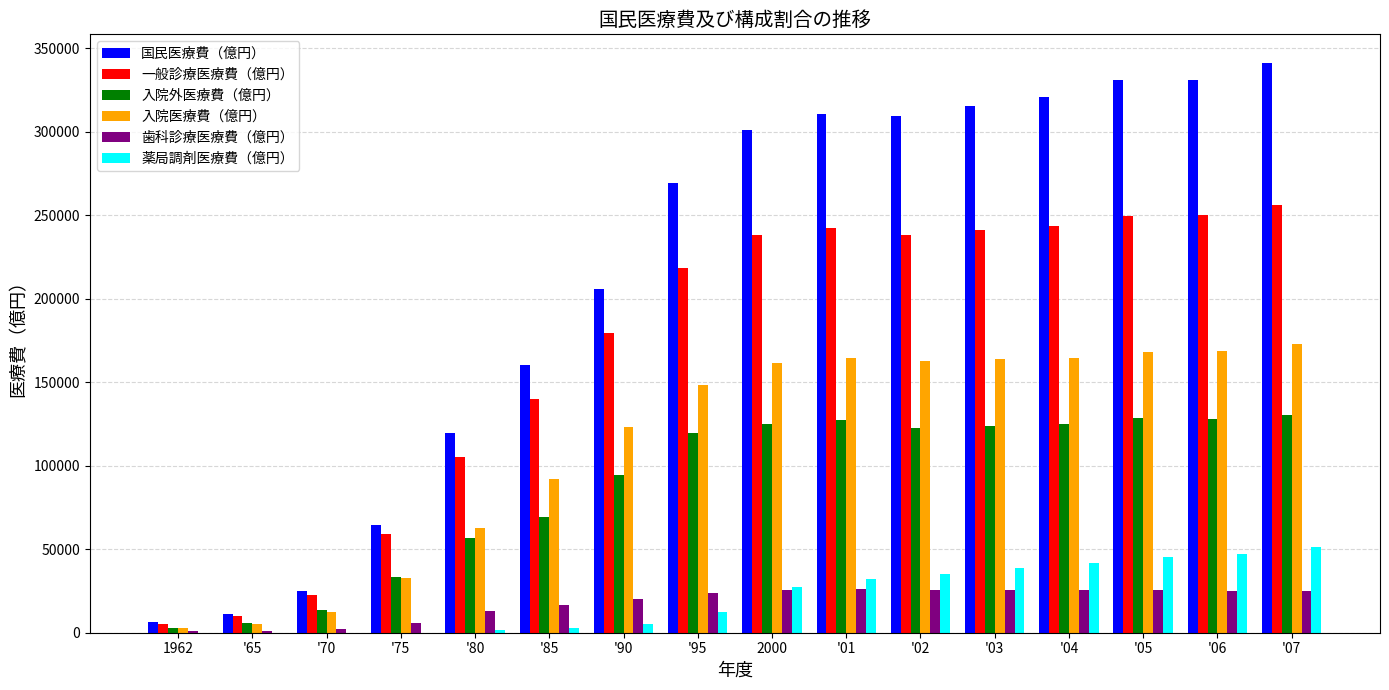

Which series has the widest spread of values?

国民医療費（億円）